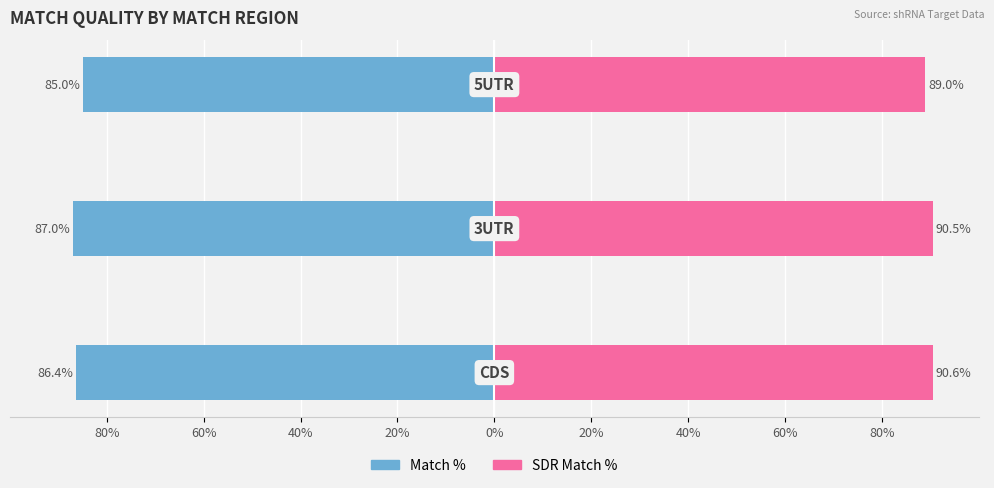

Are the bars grouped side by side (vs. stacked)?

Yes